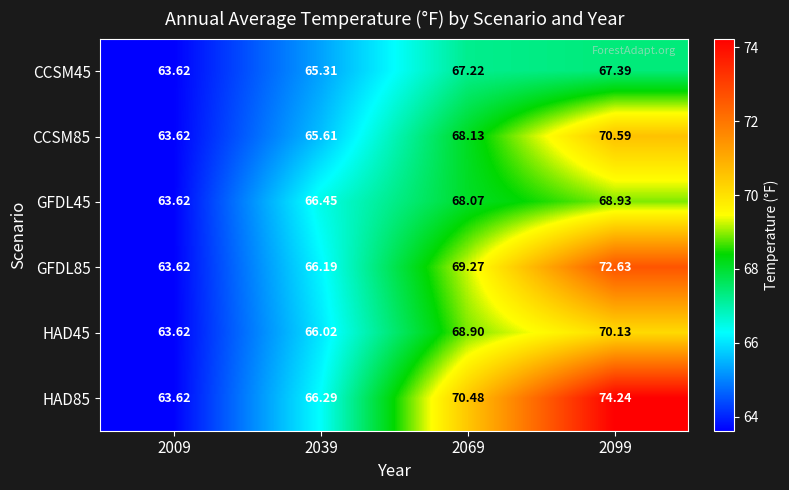

What is the minimum value shown in the chart?

63.6